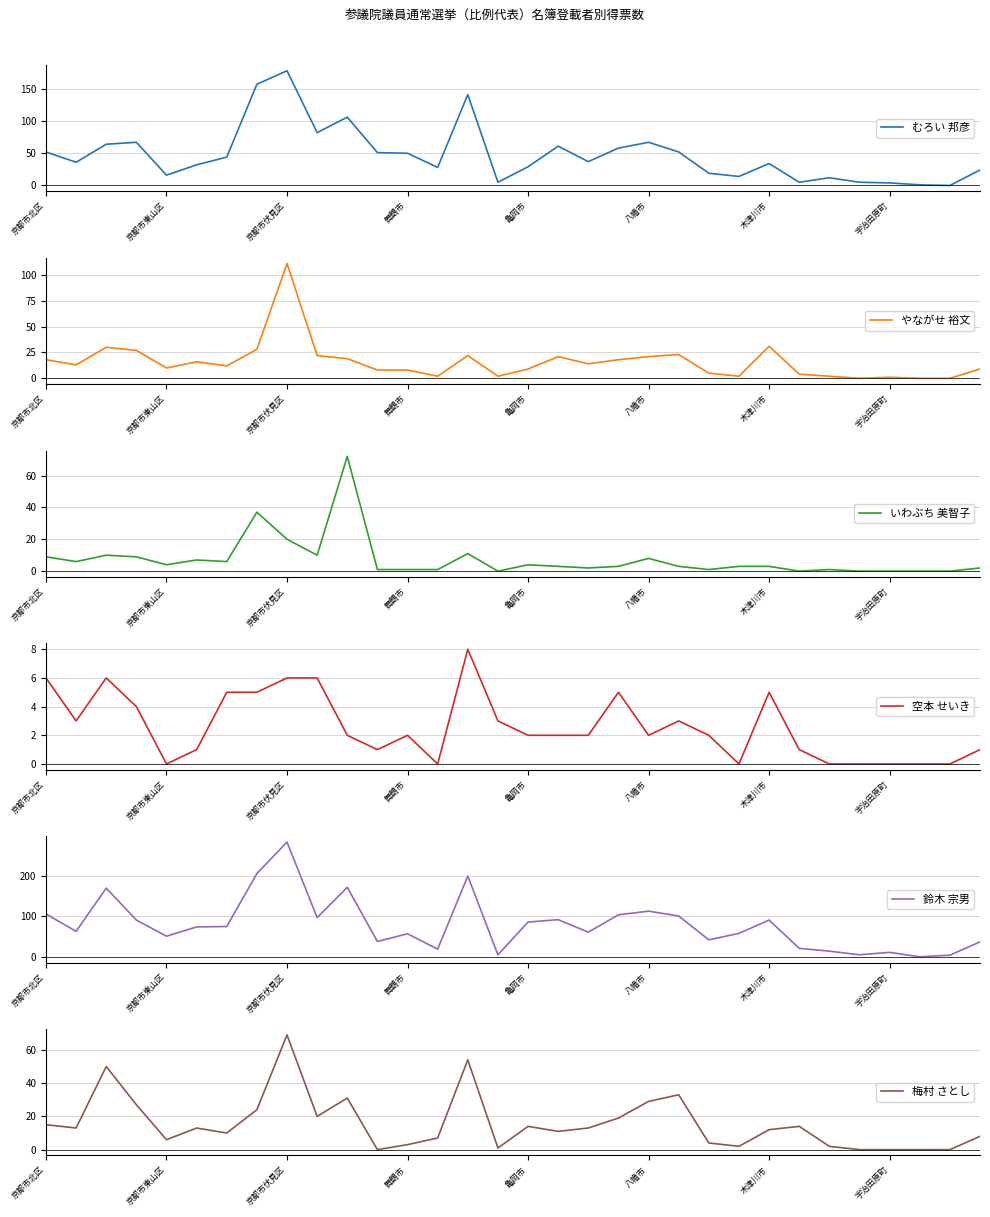

At which label does 空本 せいき reach its peak?

14